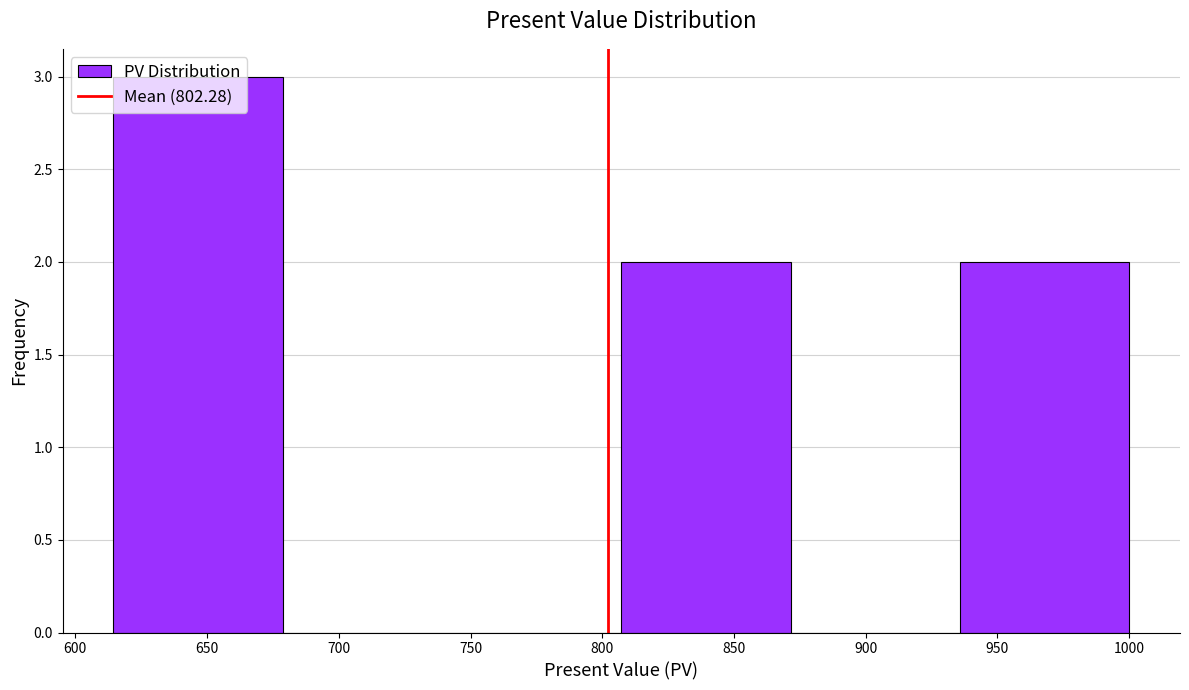

How tall is the bar that spans 615 to 680 on the x-axis? Neither the bar edges nor the heights are printed on the chart, so give them approximately, as read against the axes.

3